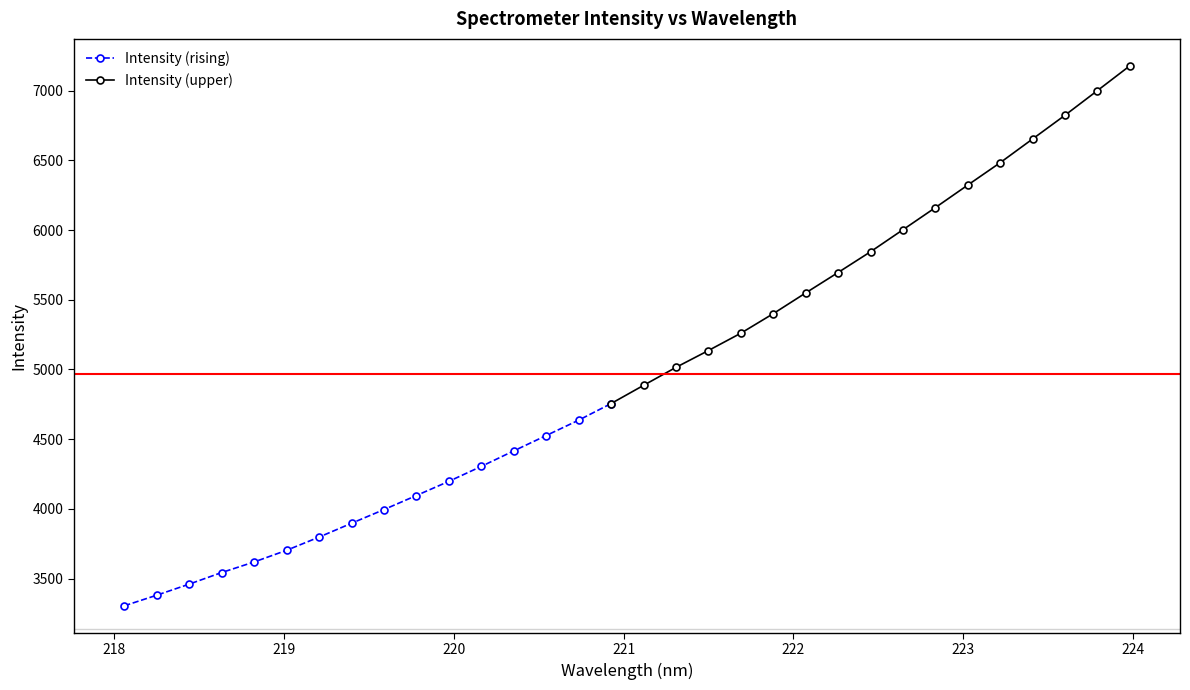

Rank the categories by value from lowest to highest.

218.0596, 218.2508, 218.442, 218.6332, 218.8244, 219.0156, 219.2067, 219.3979, 219.589, 219.7801, 219.9712, 220.1623, 220.3533, 220.5444, 220.7354, 220.9264, 221.1174, 221.3083, 221.4993, 221.6902, 221.8812, 222.0721, 222.263, 222.4538, 222.6447, 222.8355, 223.0264, 223.2172, 223.408, 223.5987, 223.7895, 223.9802